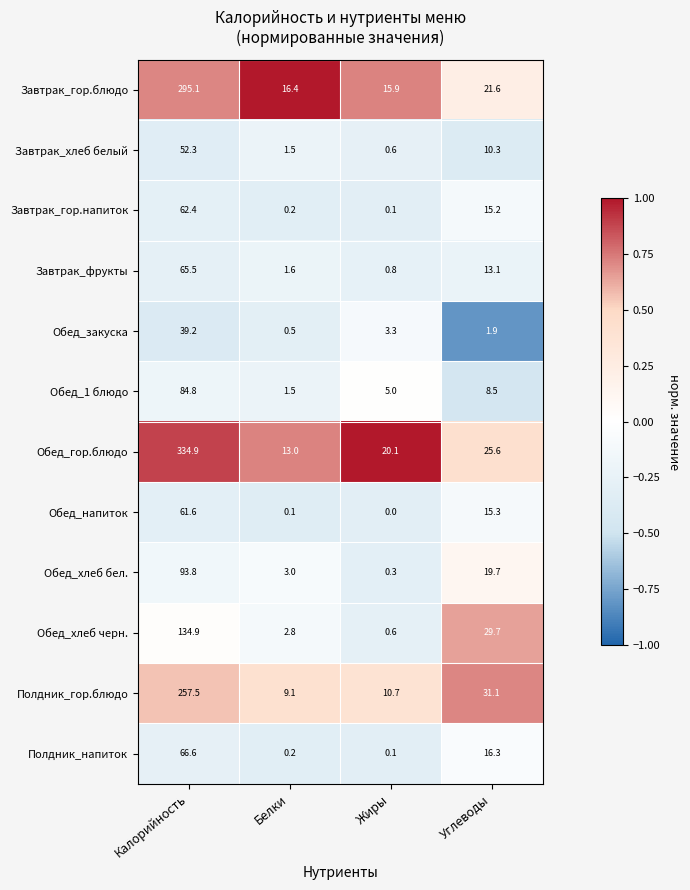

Which category has the lowest value across all series?

Жиры